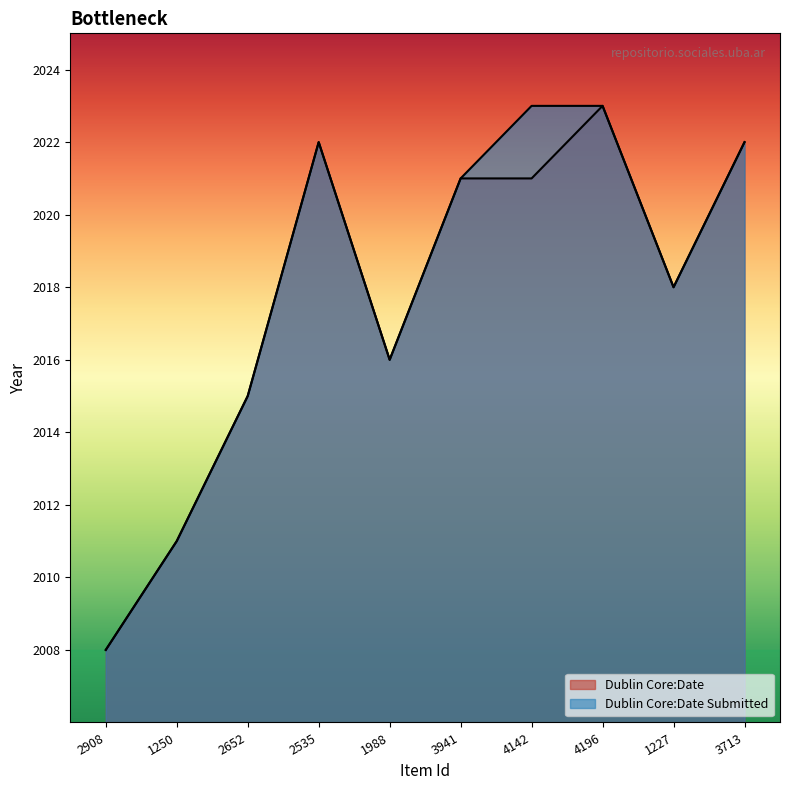

True or false: Dublin Core:Date Submitted and Dublin Core:Date intersect in this chart.

False